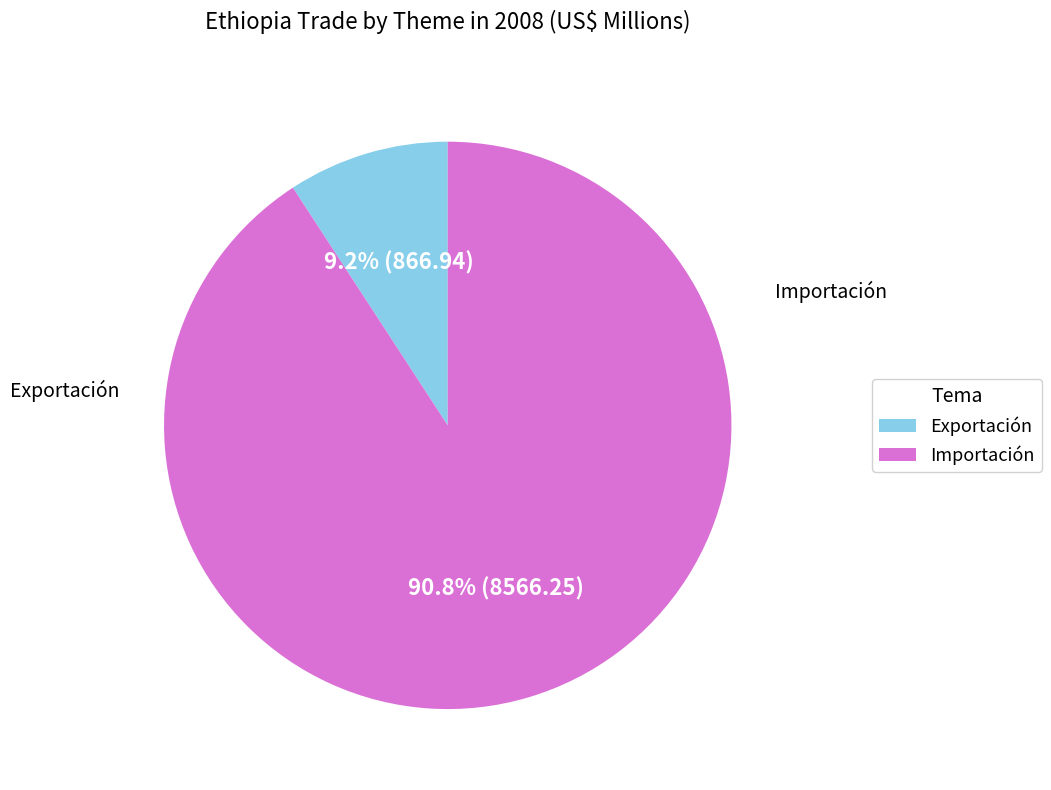

Between Importación and Exportación, which is larger?

Importación